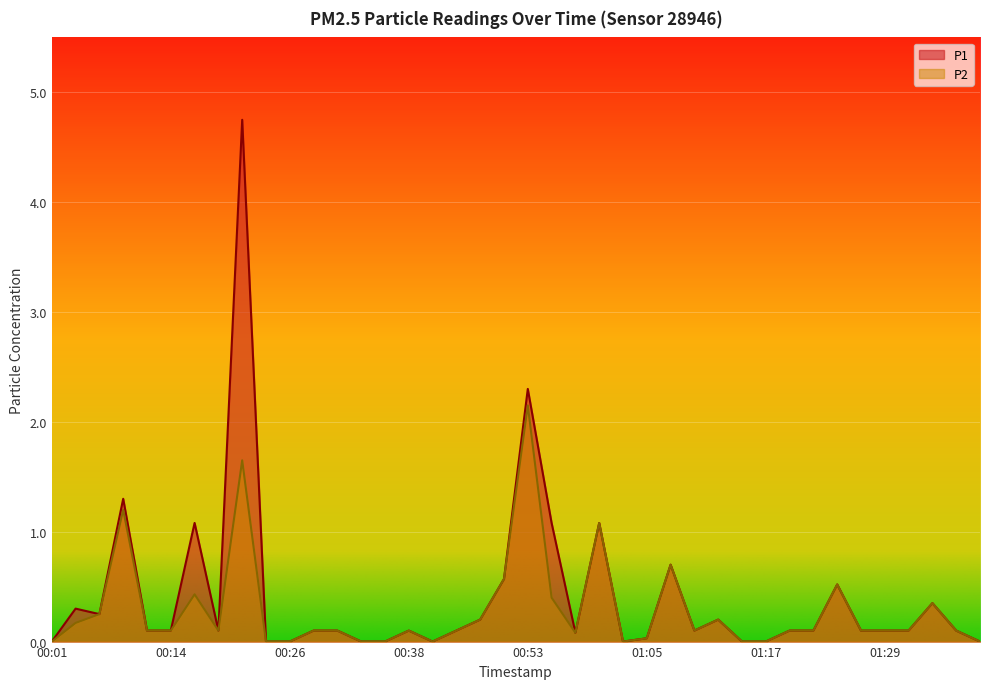

True or false: P2 has a value of 0.1 at 00:18.

False